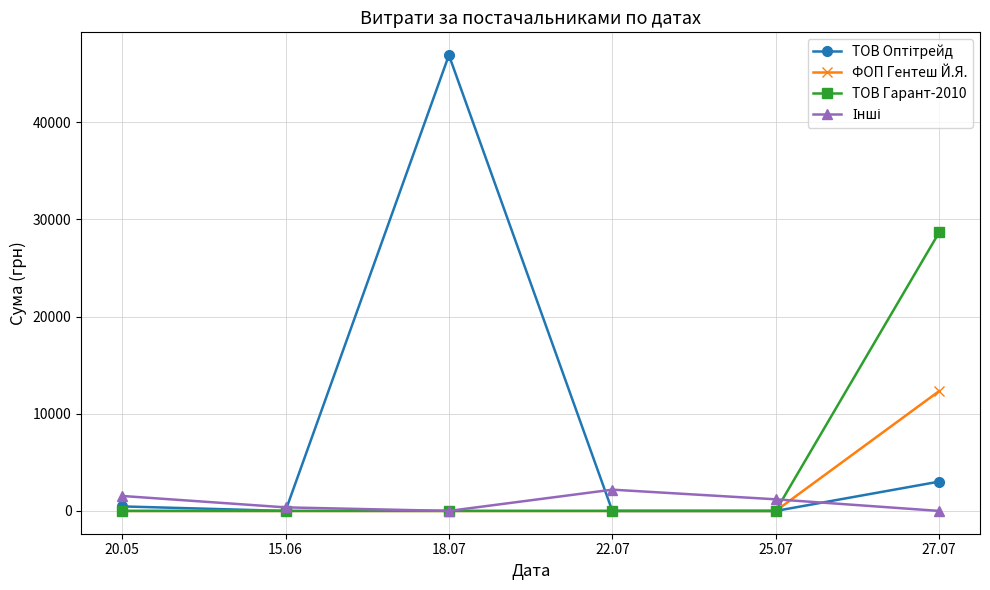

The value of ФОП Гентеш Й.Я. at 22.07 is 0.0. True or false?

True